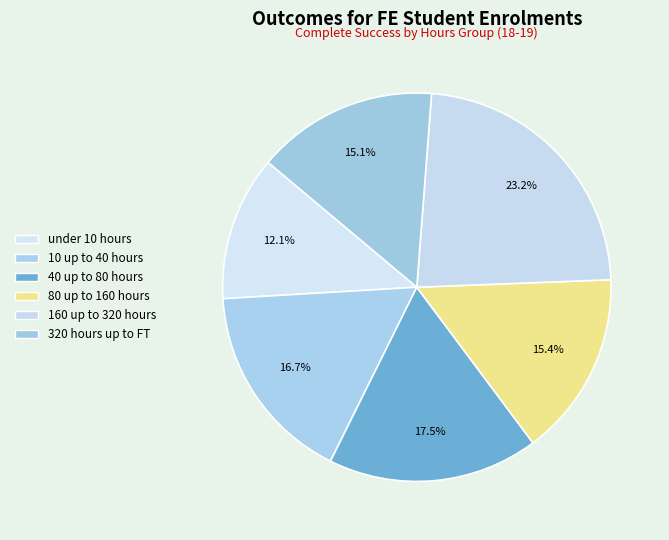

How many slices are in this pie chart?

6